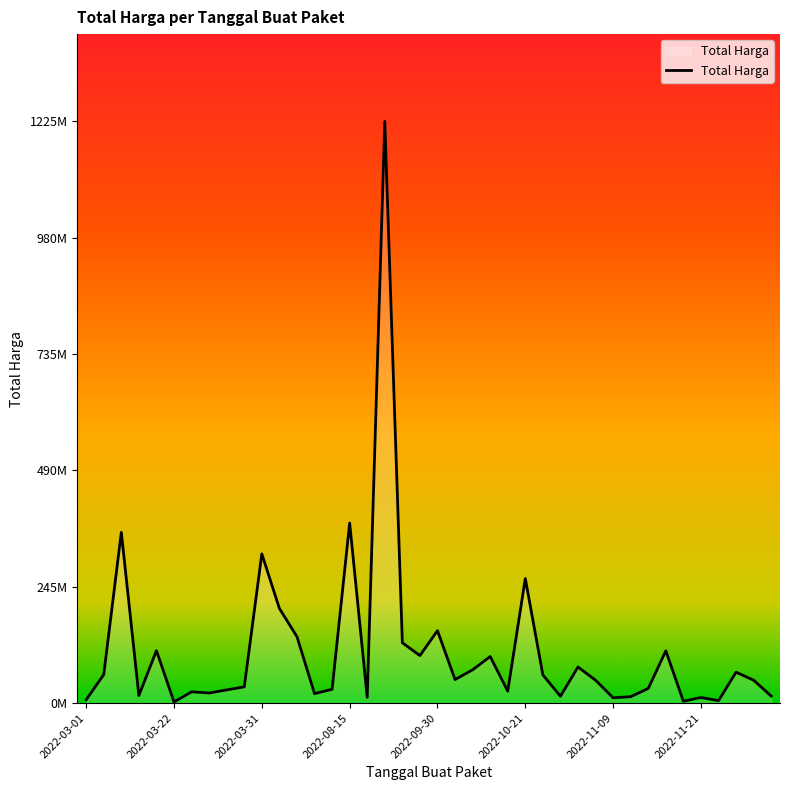

Does the chart have visible grid lines?

No